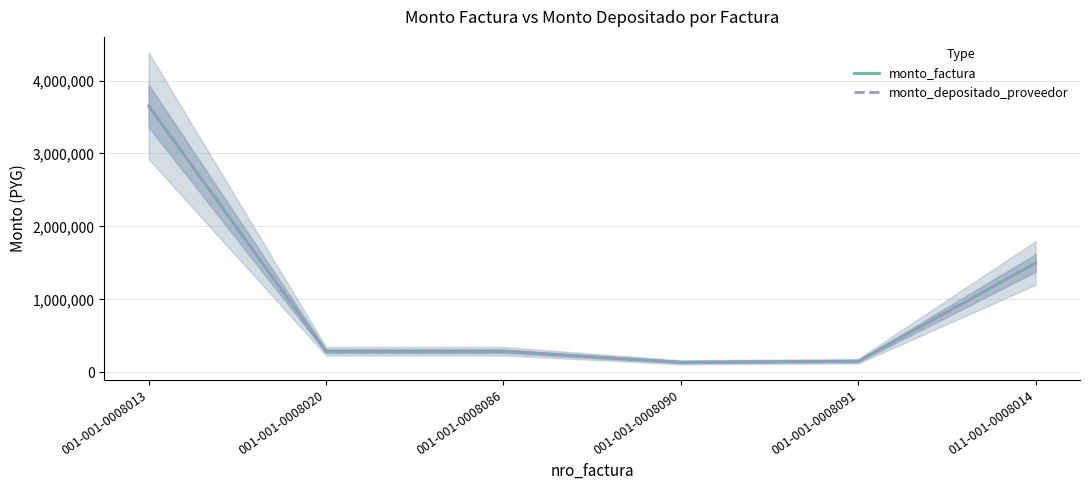

What is the total value across all series at 001-001-0008091?

304000